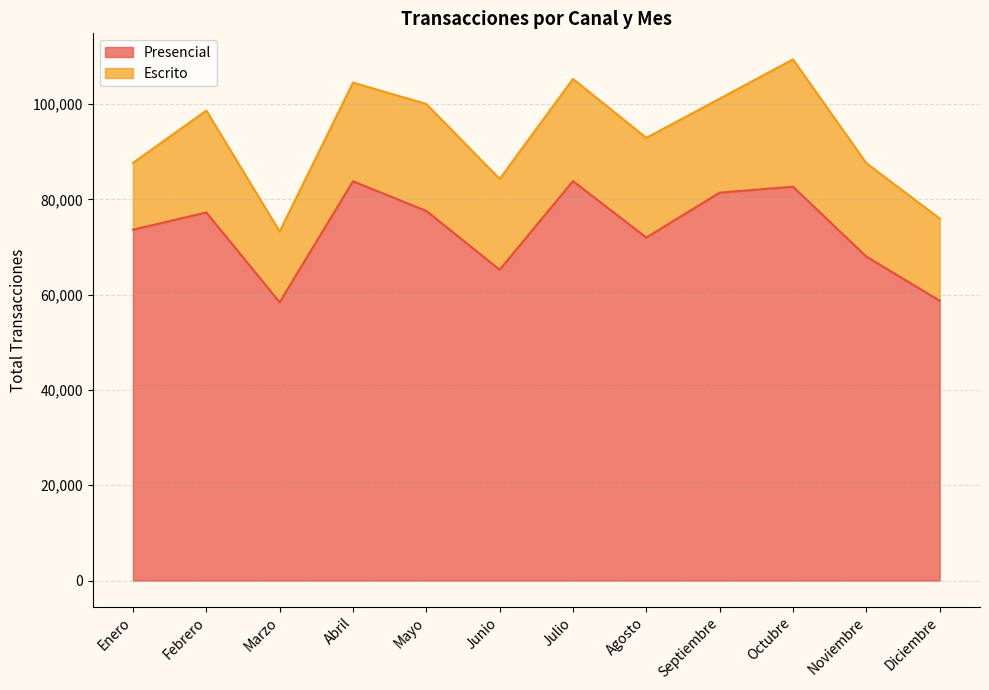

Rank the categories by value from highest to lowest.

Julio, Abril, Octubre, Septiembre, Mayo, Febrero, Enero, Agosto, Noviembre, Junio, Diciembre, Marzo